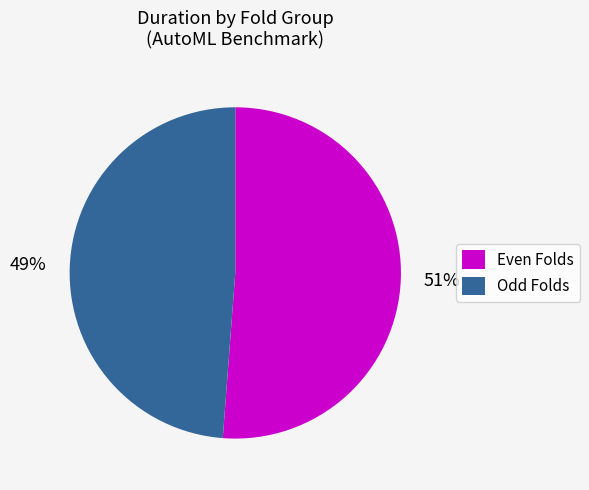

Which slice represents more than half of the pie?

Even Folds